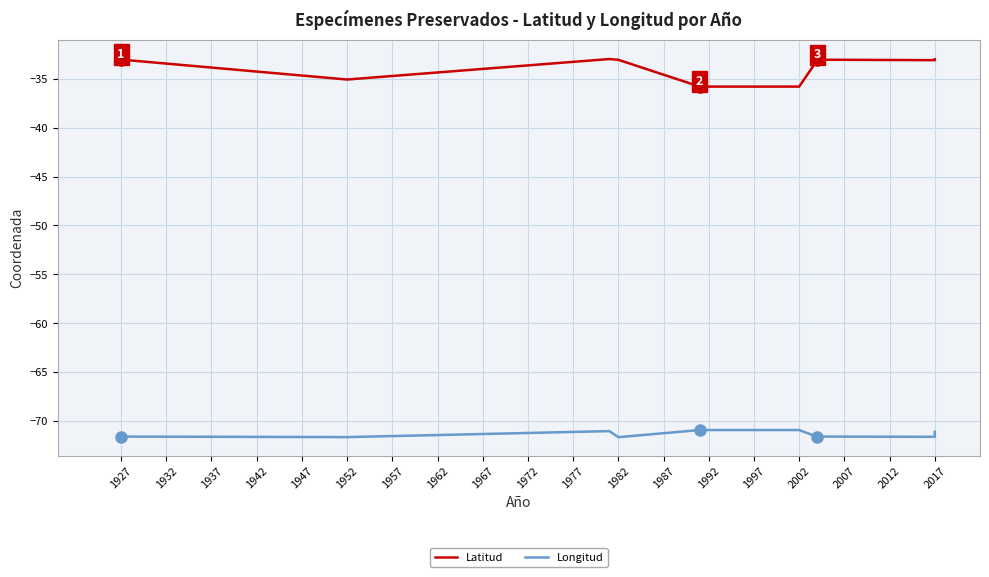

True or false: Latitud and Longitud cross at least once.

False